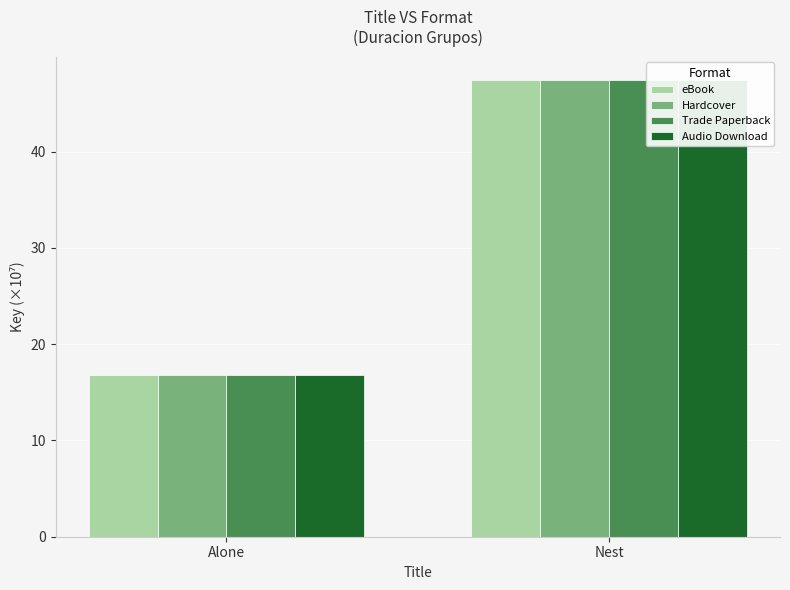

What is the difference between the eBook values at Alone and Nest?

30.7